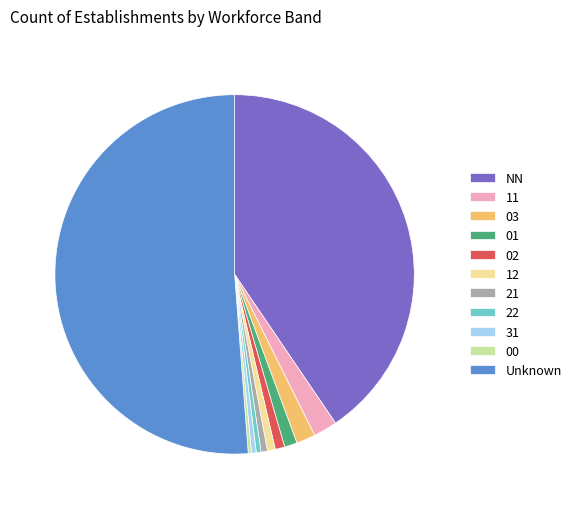

Which category accounts for the majority?

Unknown